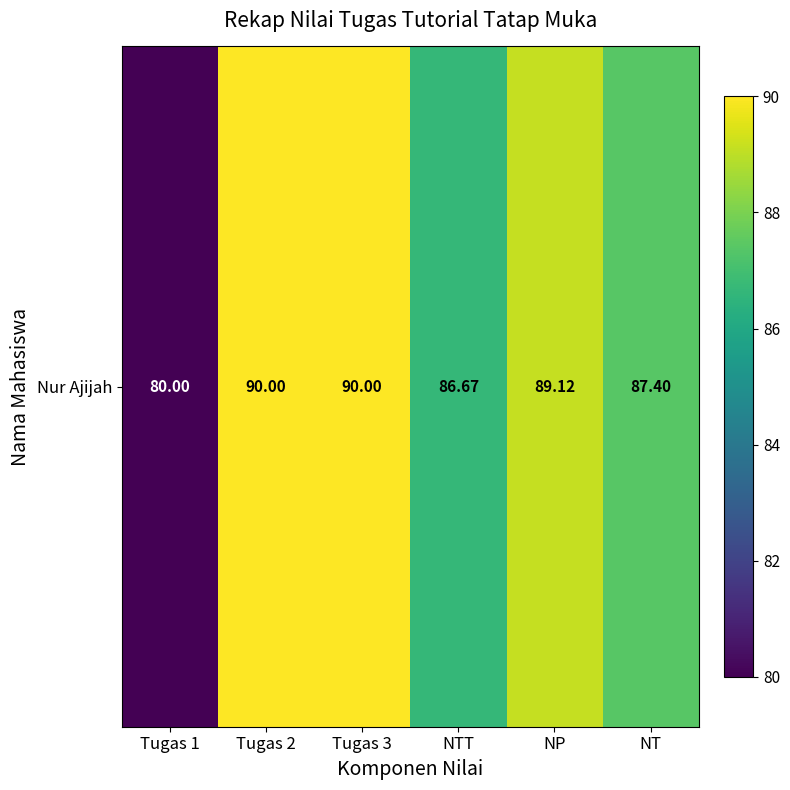

Reading left to right, extract all data points from this chart.

Tugas 1=80.0	Tugas 2=90.0	Tugas 3=90.0	NTT=86.7	NP=89.1	NT=87.4